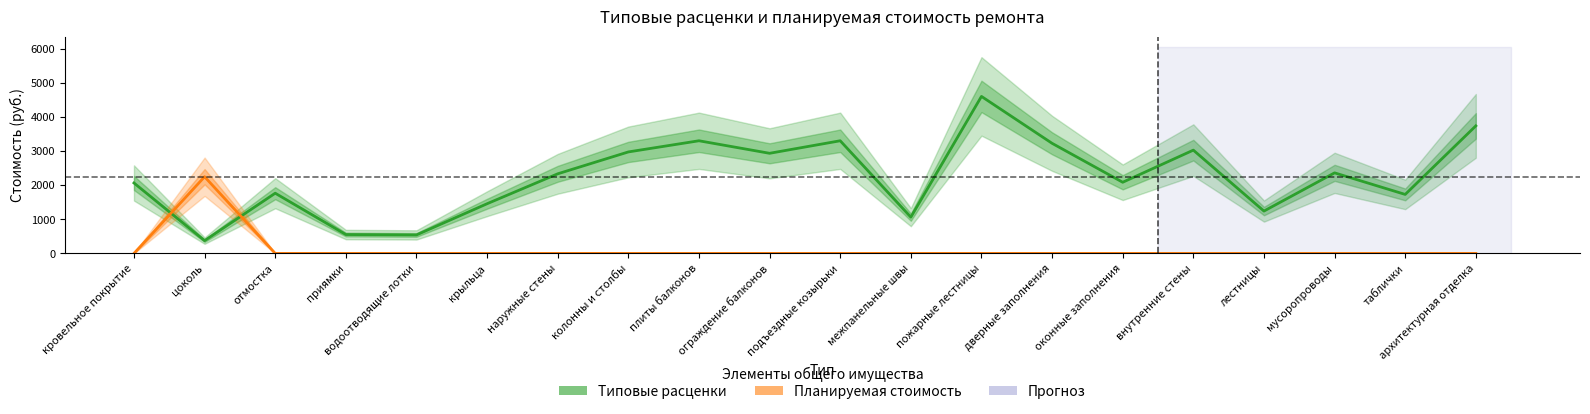

How many data points in Типовые расценки are above 2330?

10